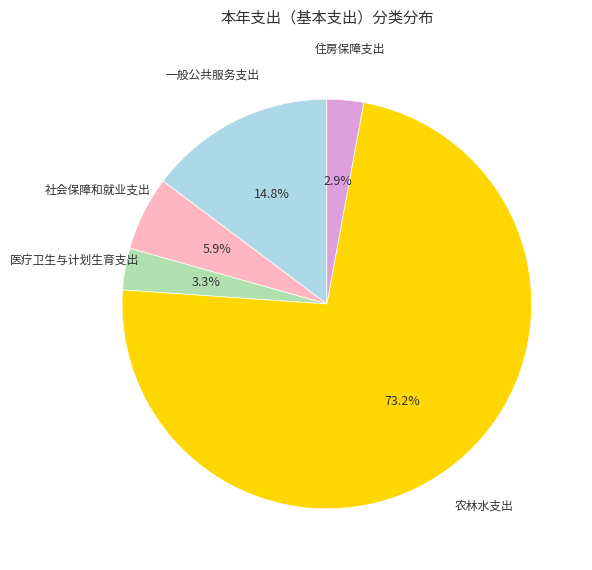

Does any single category account for the majority?

Yes